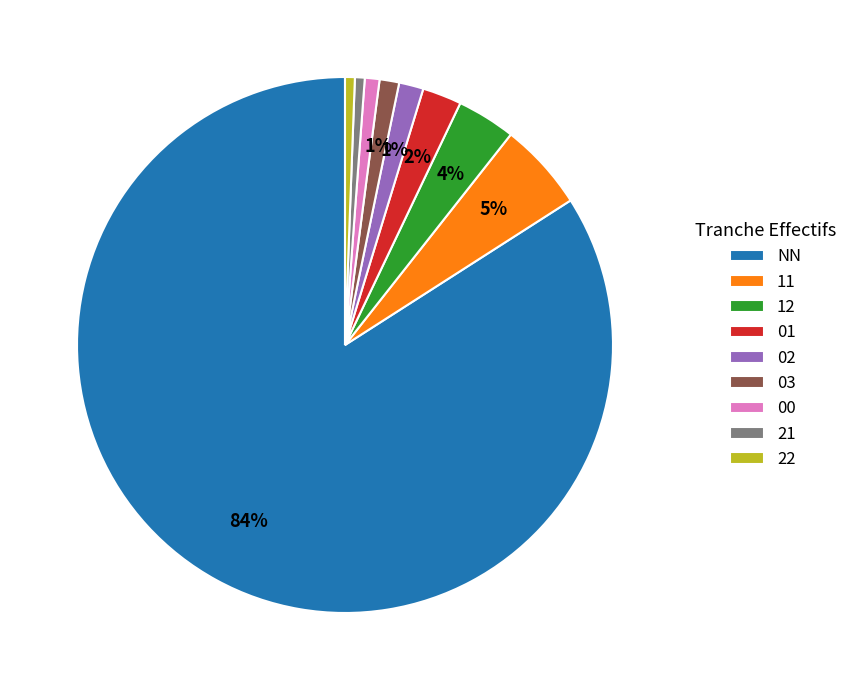

What is the largest slice in the pie chart?

NN